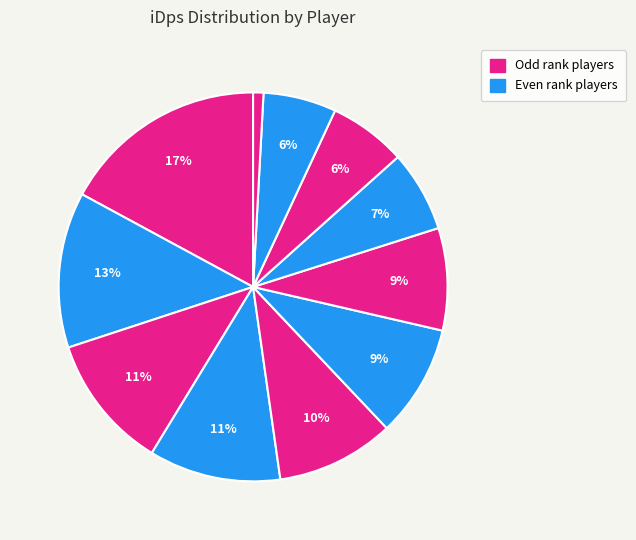

How many slices are in this pie chart?

11